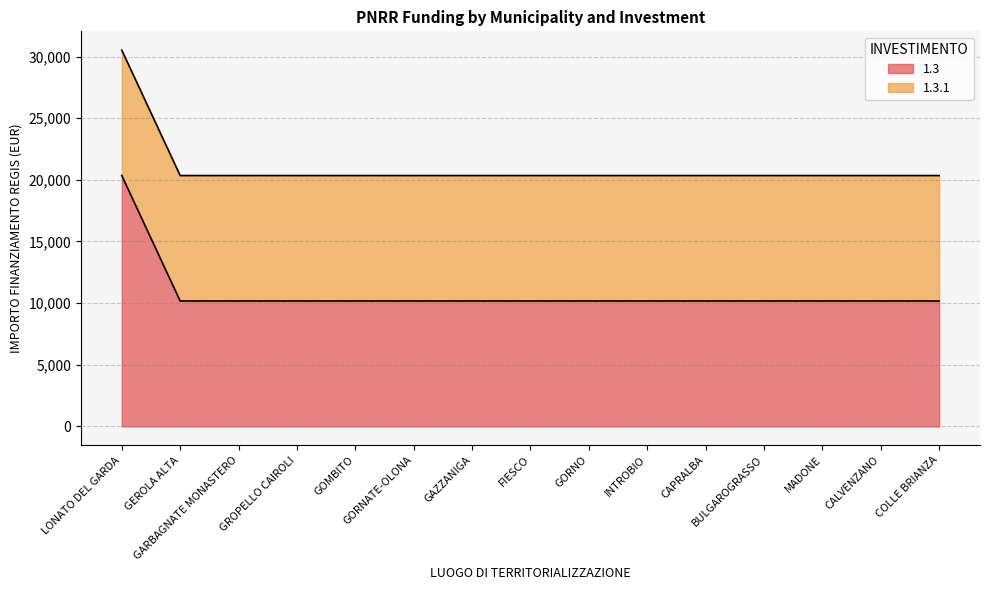

What is the label of the 14th point from the right?

GEROLA ALTA